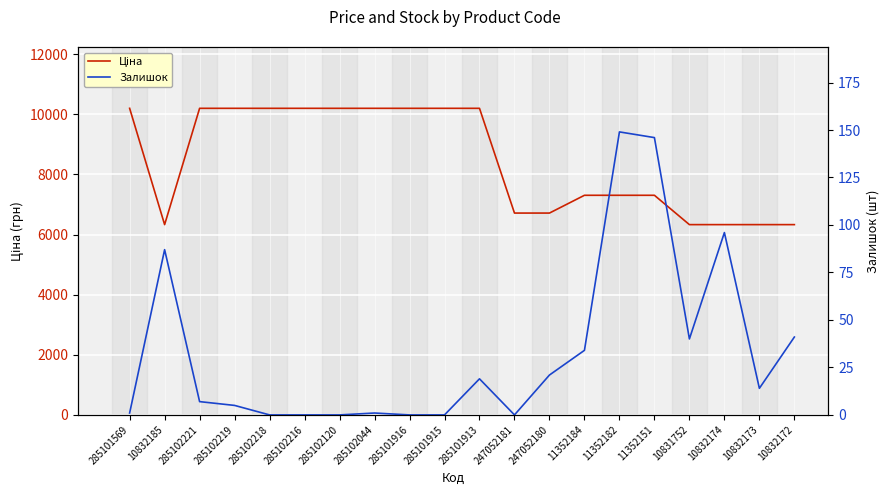

True or false: Ціна has more than 1 interior local peaks.

False